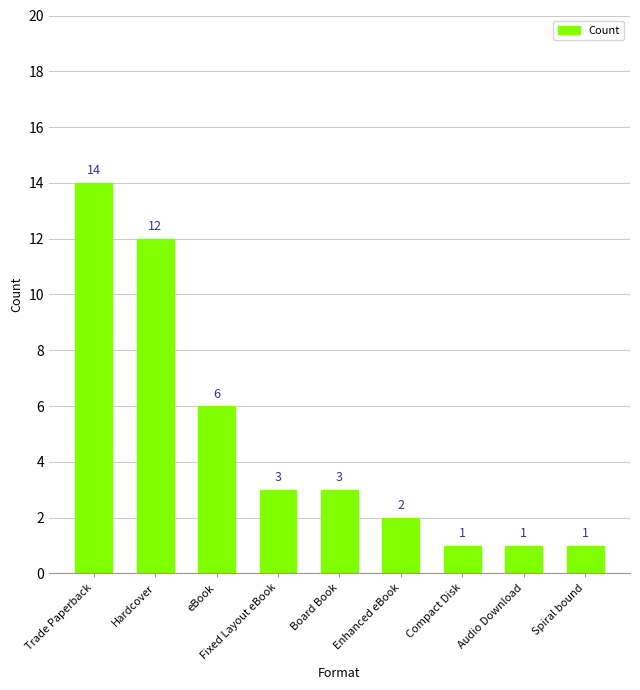

What is the sum of all values?

43